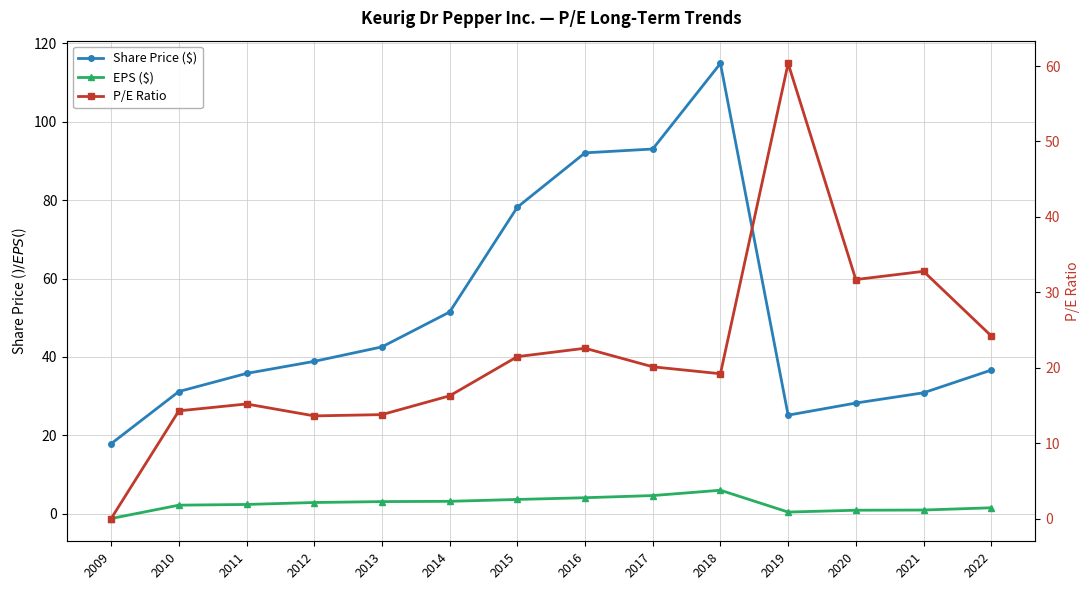

Count the number of data series in this chart.

3